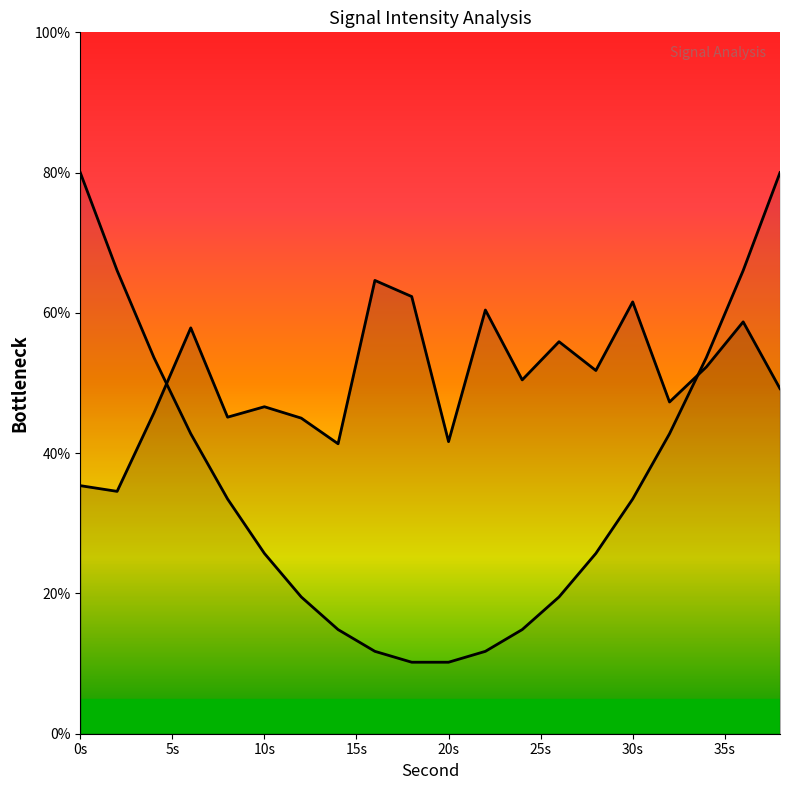

How many values are below 50?

10